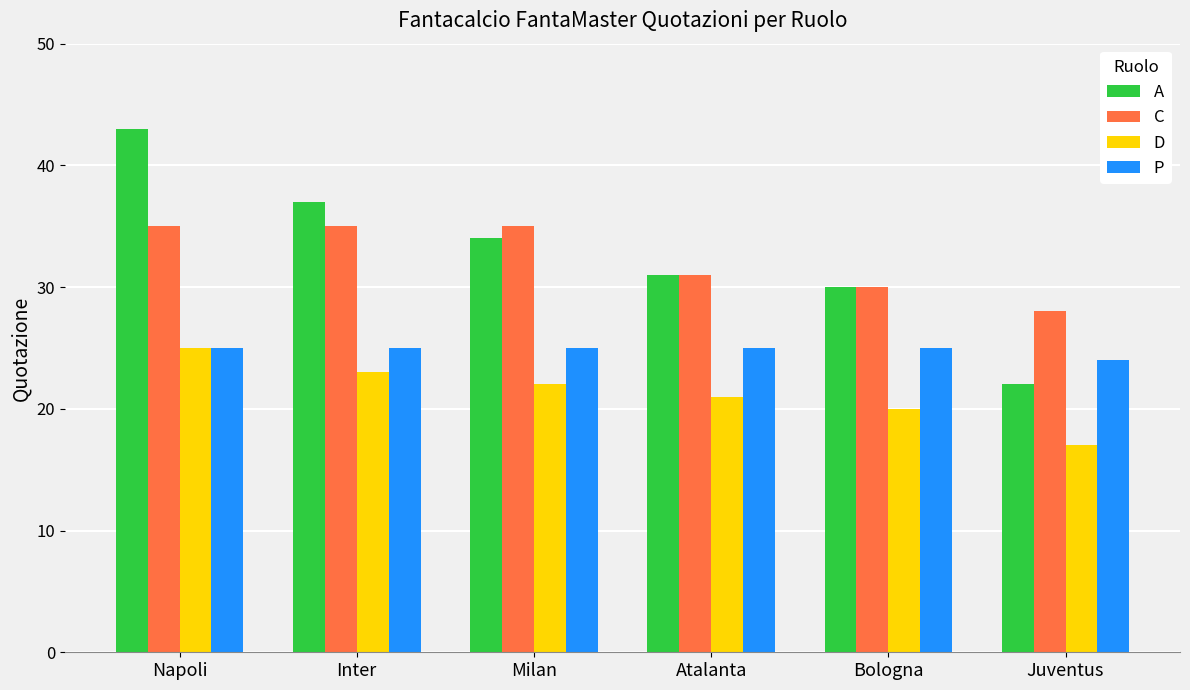

At which category is the sum across all series the highest?

Napoli